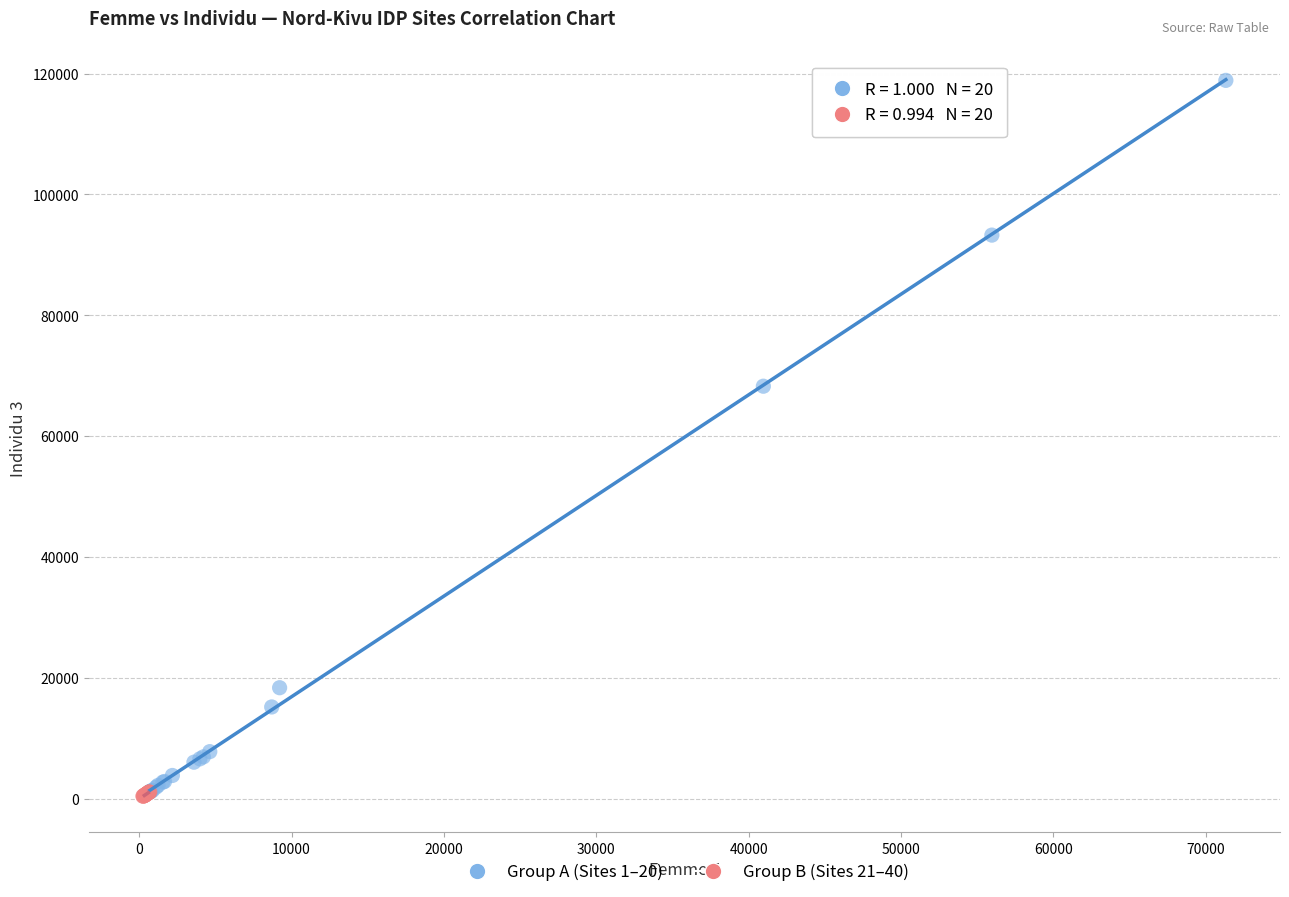

Which series has the widest spread of Y values?

Group A (Sites 1–20)